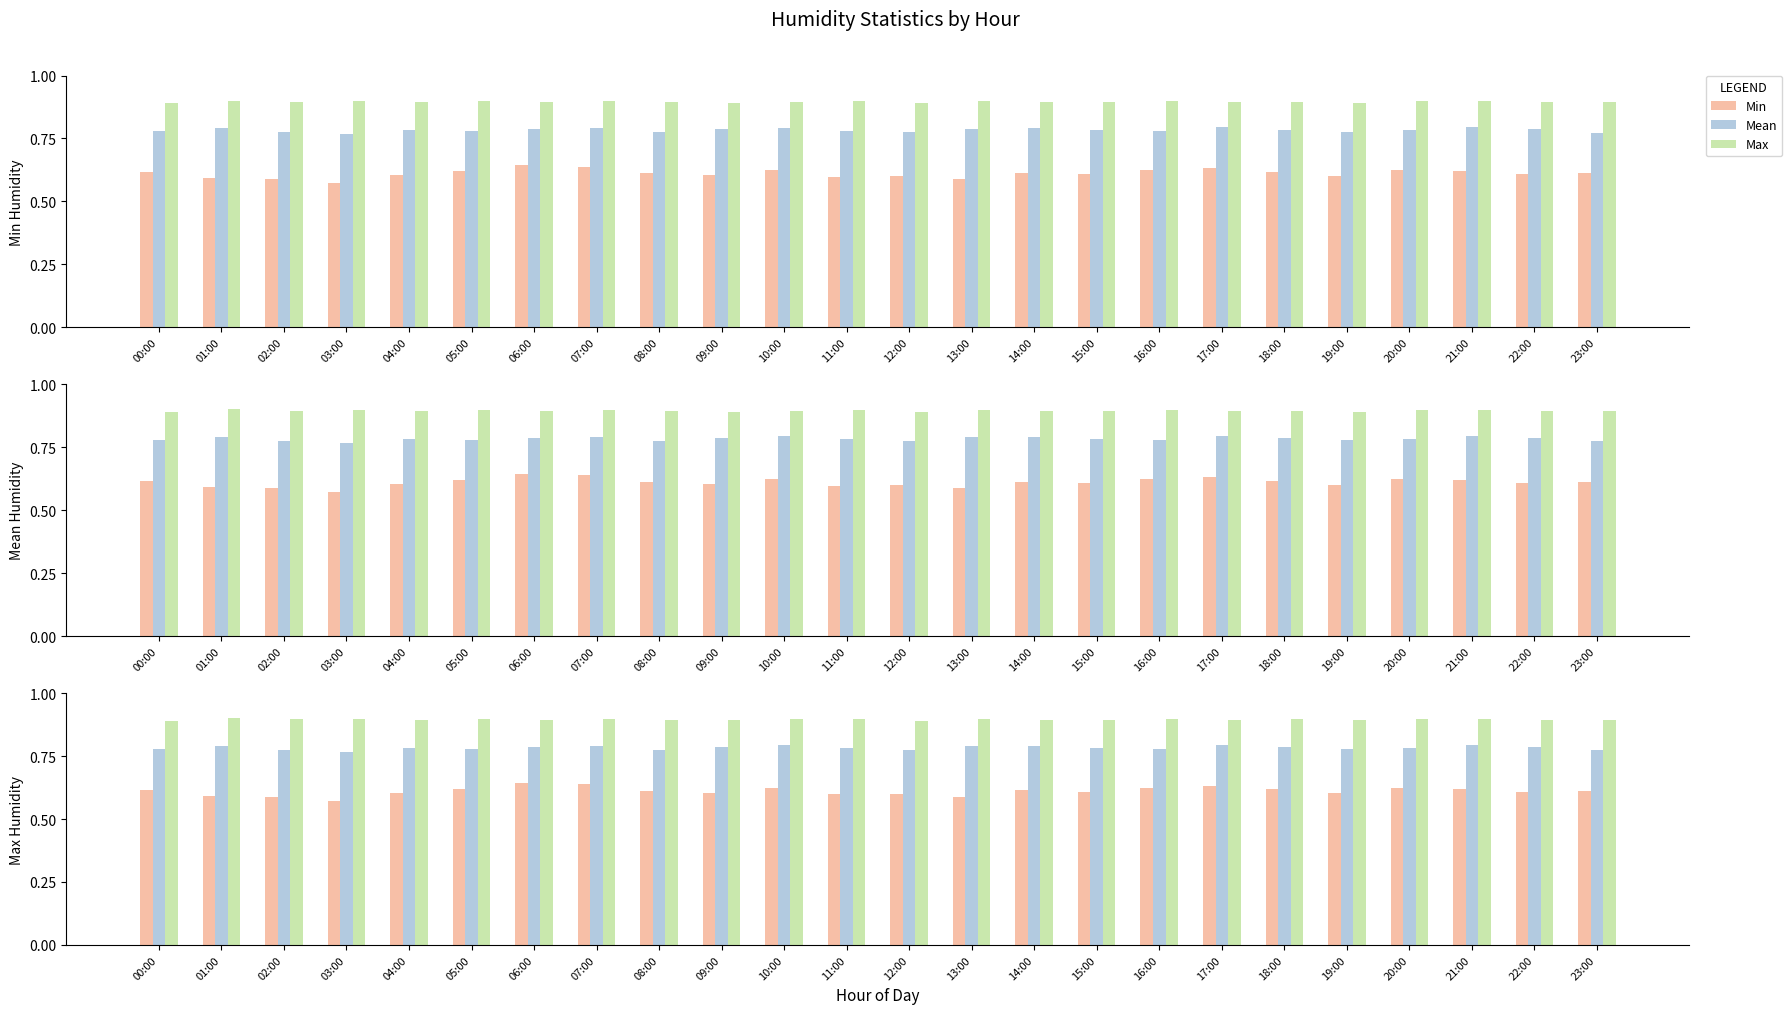

What are all the series names shown in the legend?

Min, Mean, Max